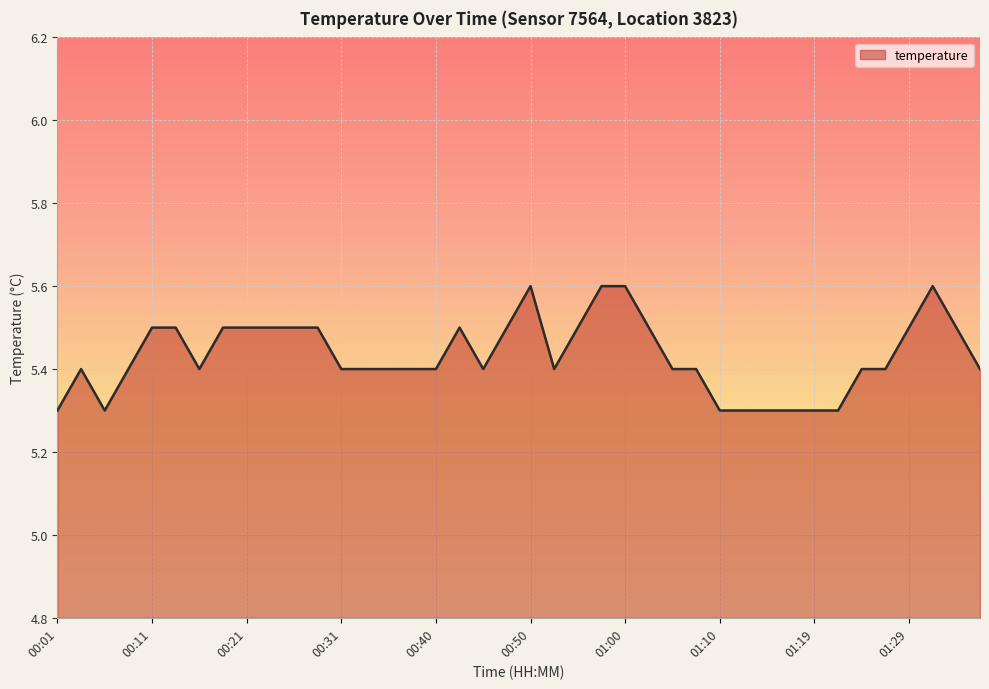

What is the difference between the maximum and minimum values?

0.3